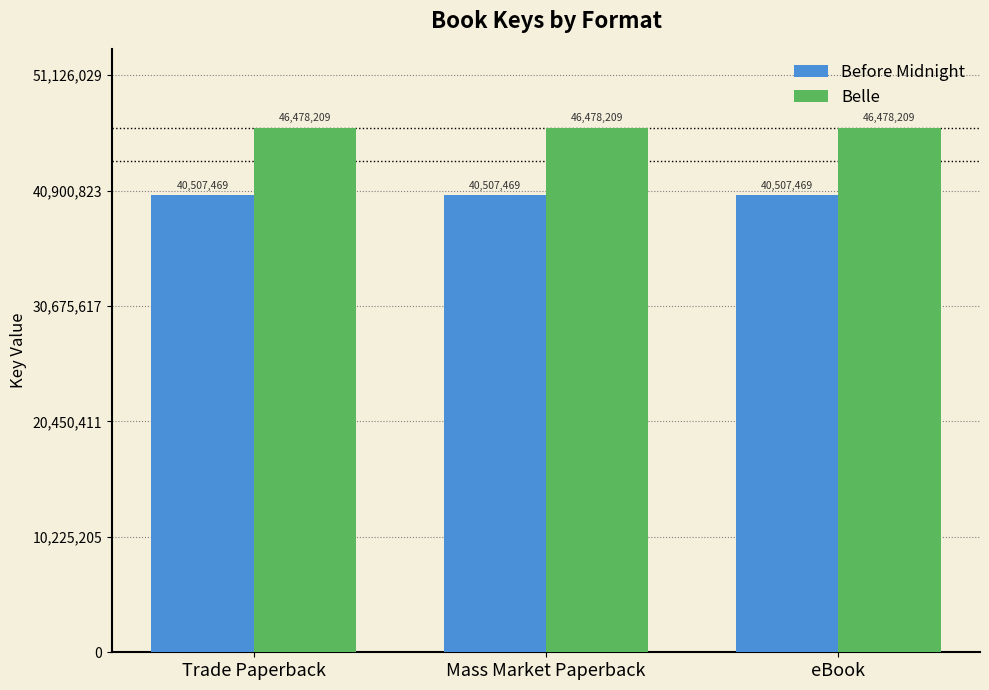

Is the value of Before Midnight at Mass Market Paperback greater than the value of Belle at Mass Market Paperback?

No